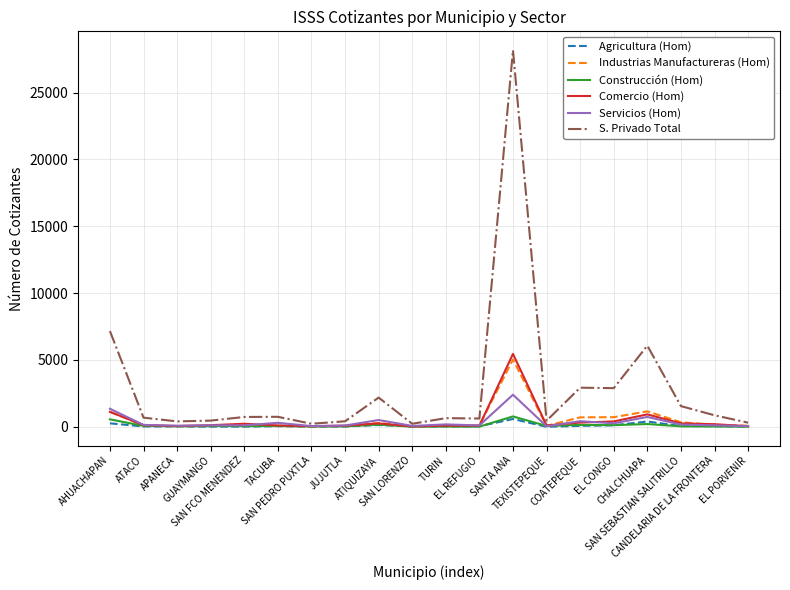

What is the sum of all Agricultura (Hom) values?

1932